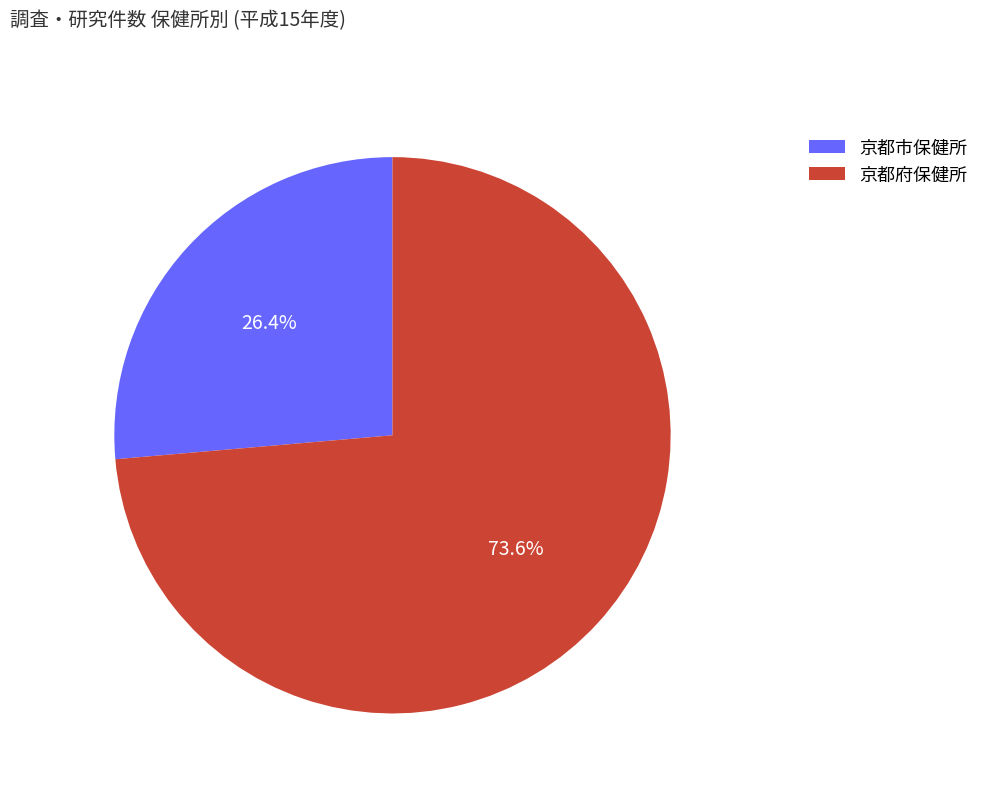

Is there a majority slice in this chart?

Yes